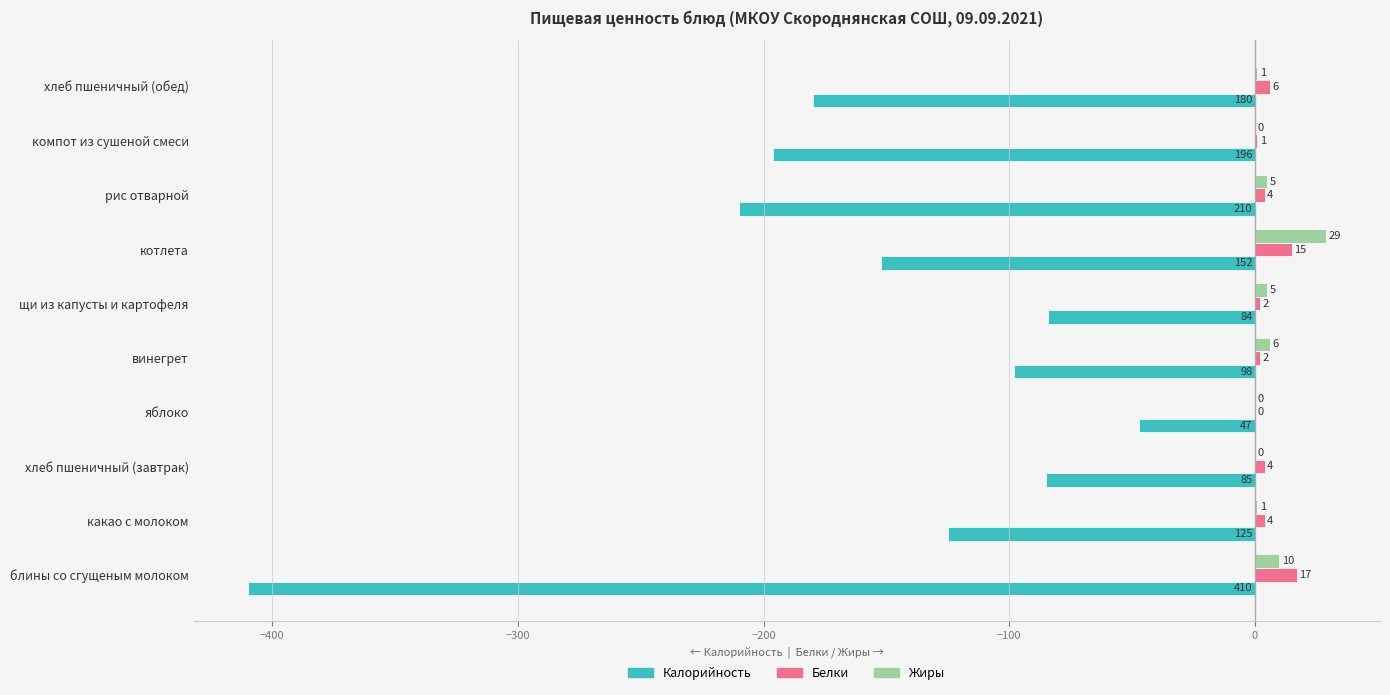

Count the number of categories in the chart.

10